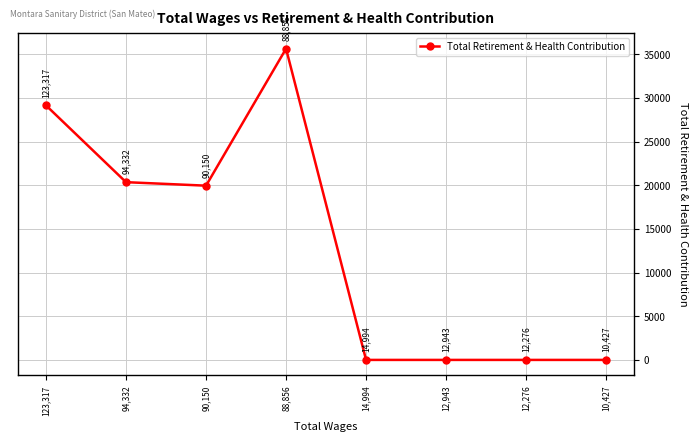

At which category does the data reach its first local valley?

90,150